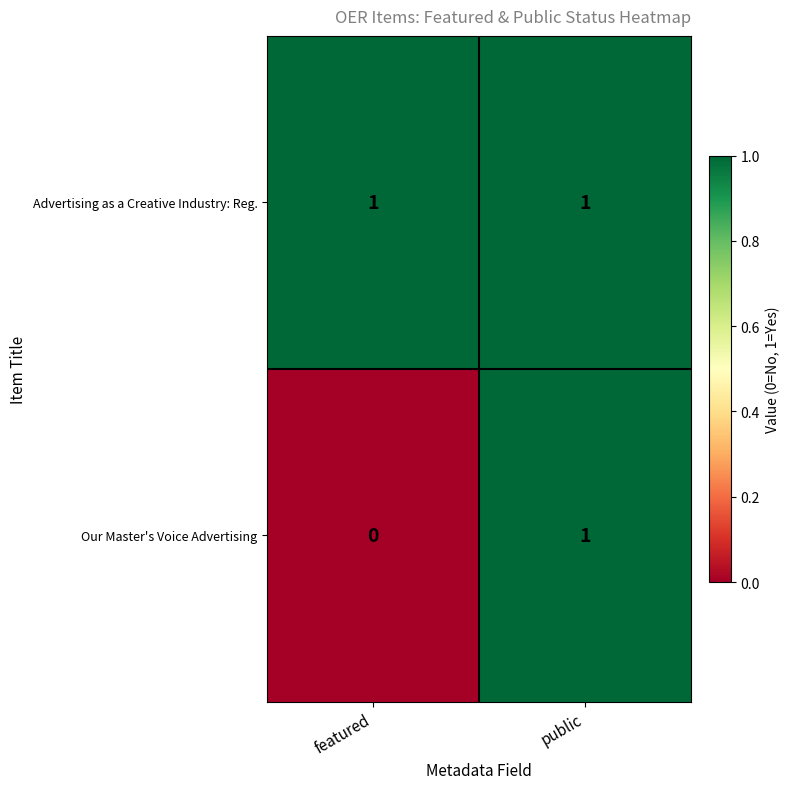

Reading left to right, transcribe all the data shown in this chart.

Advertising as a Creative Industry: Reg.: 1	1
Our Master's Voice Advertising: 0	1